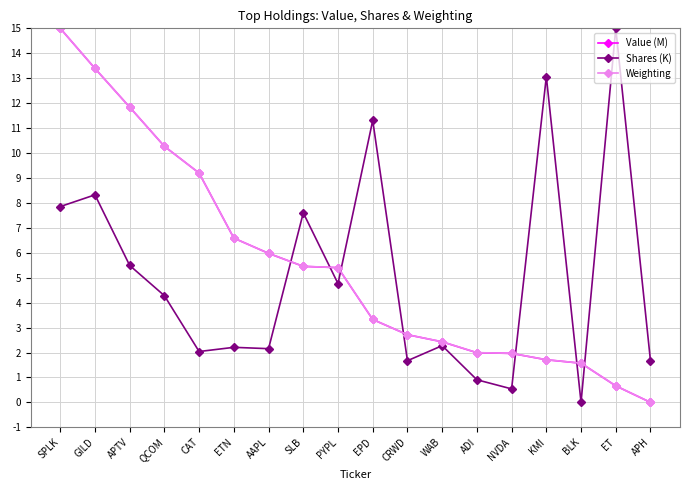

Where does the Weighting series first go above 5?

SPLK